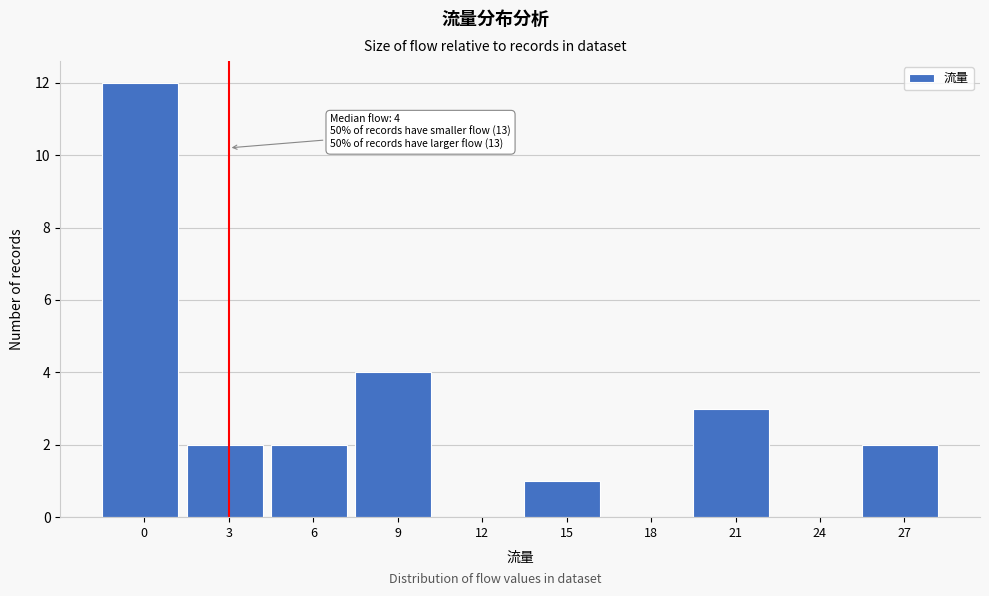

Reading left to right, transcribe all the data shown in this chart.

0=12	3=2	6=2	9=4	12=0	15=1	18=0	21=3	24=0	27=2